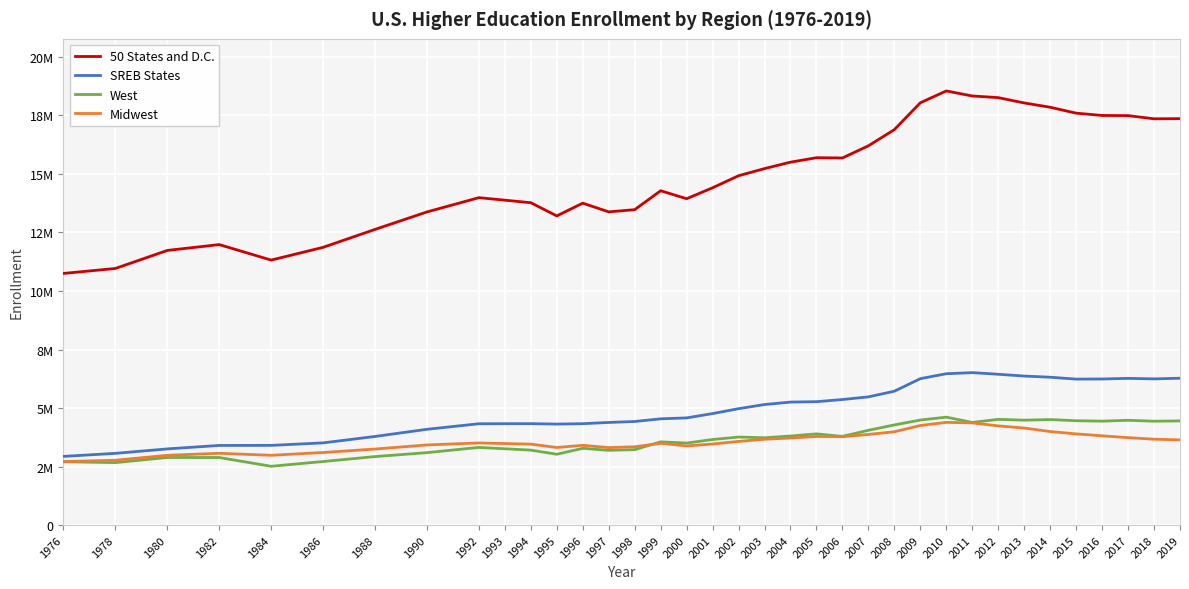

What is the difference between the maximum and minimum values in the West series?

2099337.0